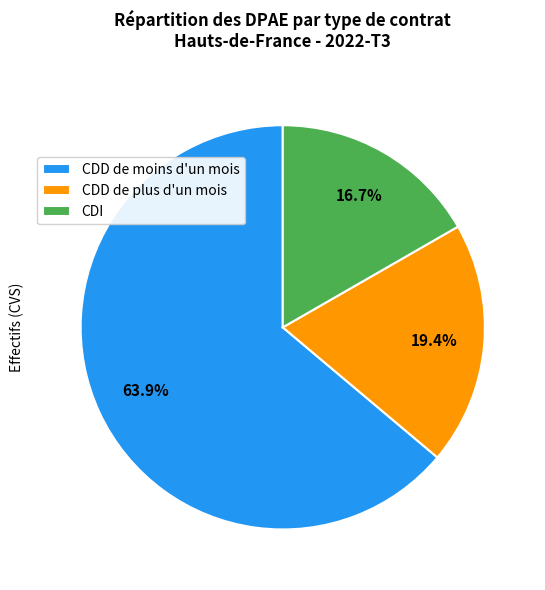

Combined, what portion of the pie is CDI and CDD de plus d'un mois?

36.1%